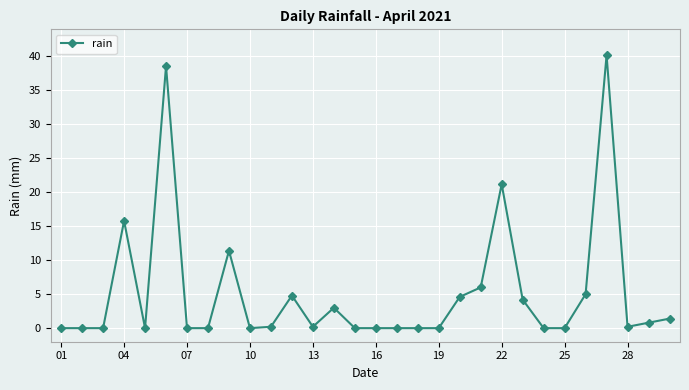

Reading right to left, list all the values displayed in this chart.

1.4	0.8	0.2	40.2	5.0	0.0	0.0	4.2	21.2	6.0	4.6	0.0	0.0	0.0	0.0	0.0	3.0	0.2	4.8	0.2	0.0	11.4	0.0	0.0	38.6	0.0	15.8	0.0	0.0	0.0